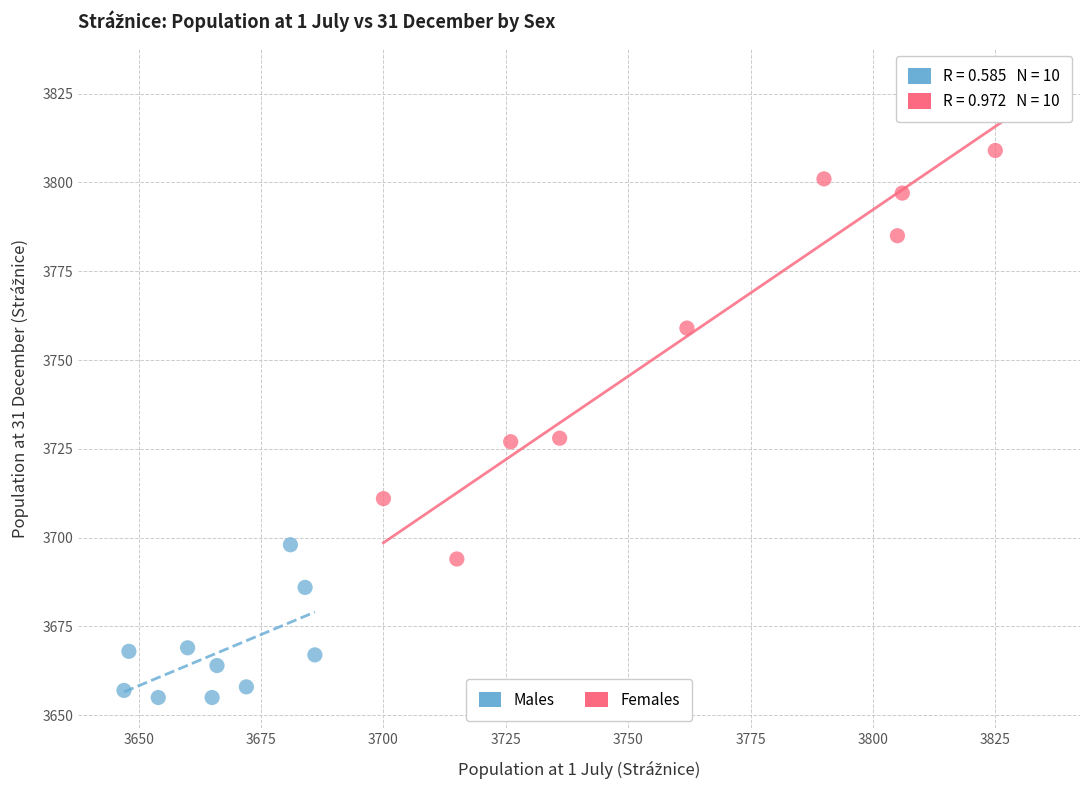

What are all the series names shown in the legend?

Males, Females